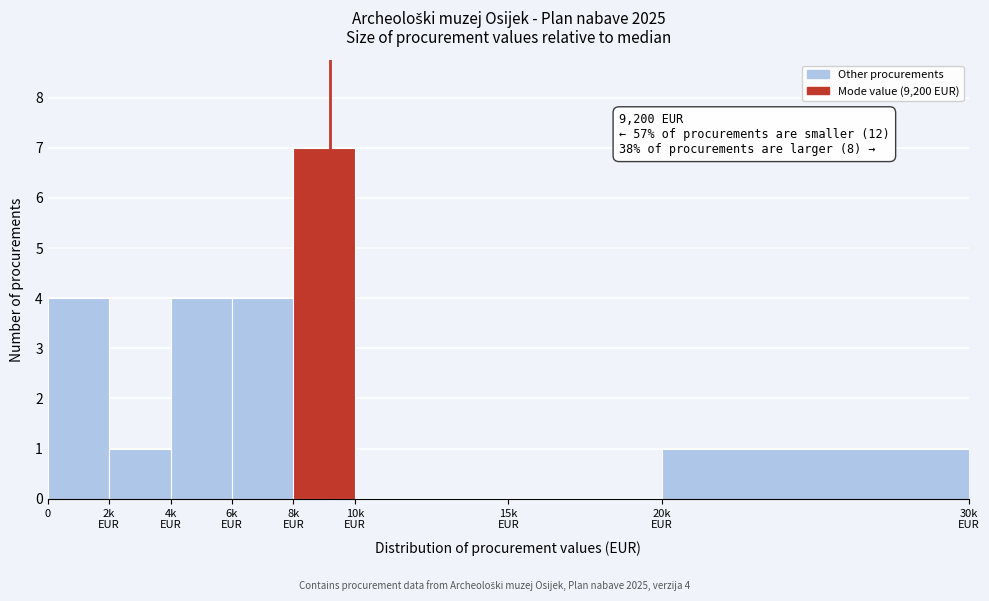

What is the greatest value displayed?

7